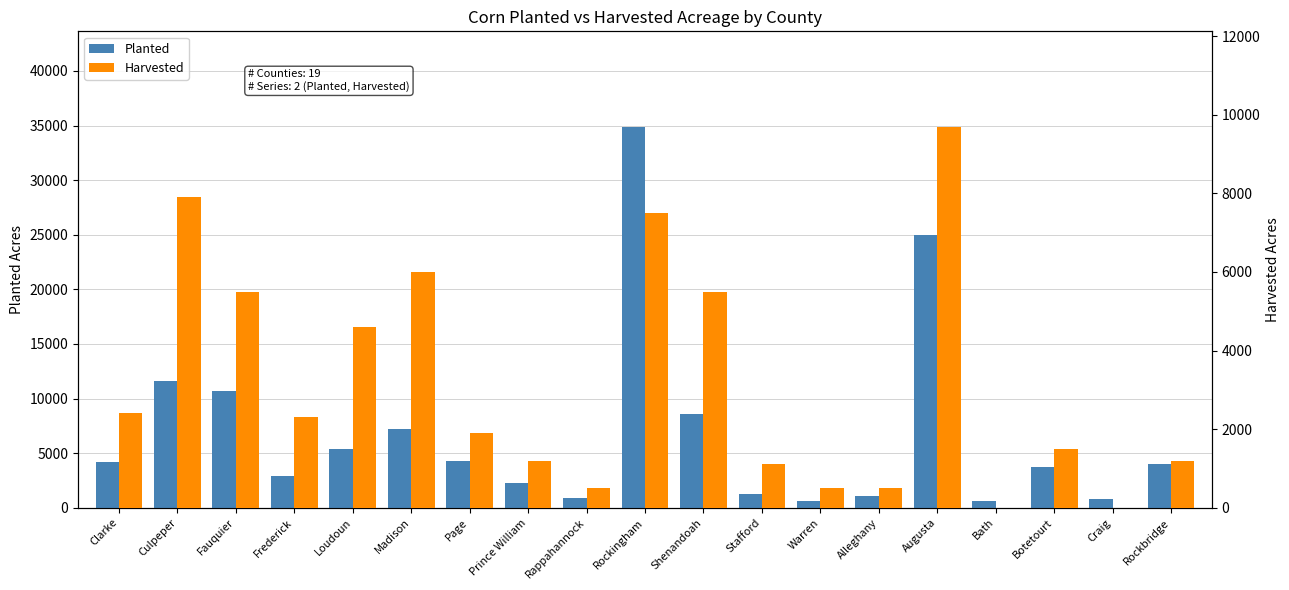

The Planted series shows 6210 at Clarke. True or false?

False